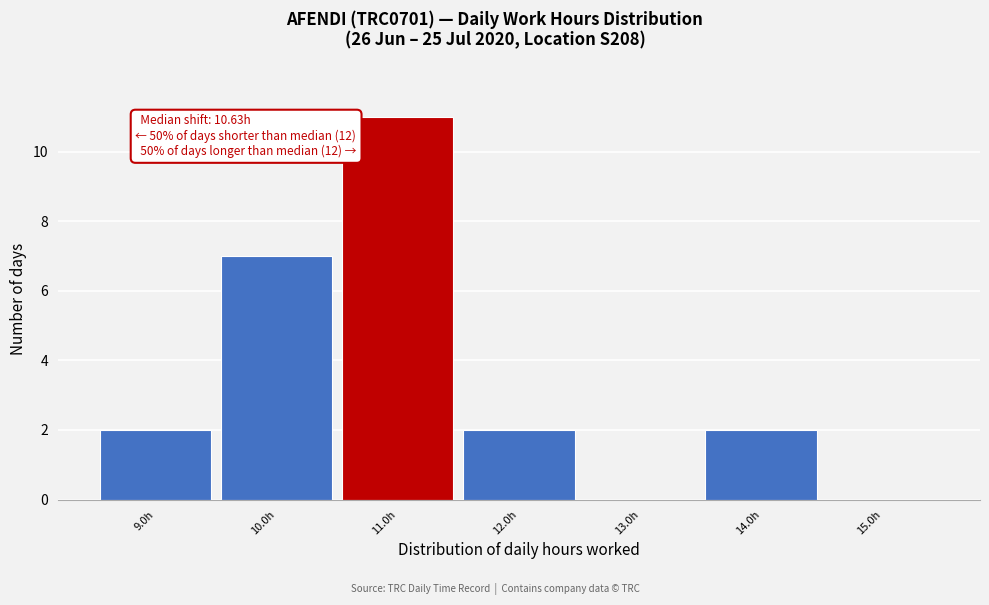

Which range on the x-axis has the tallest bar?

10.5 to 11.5